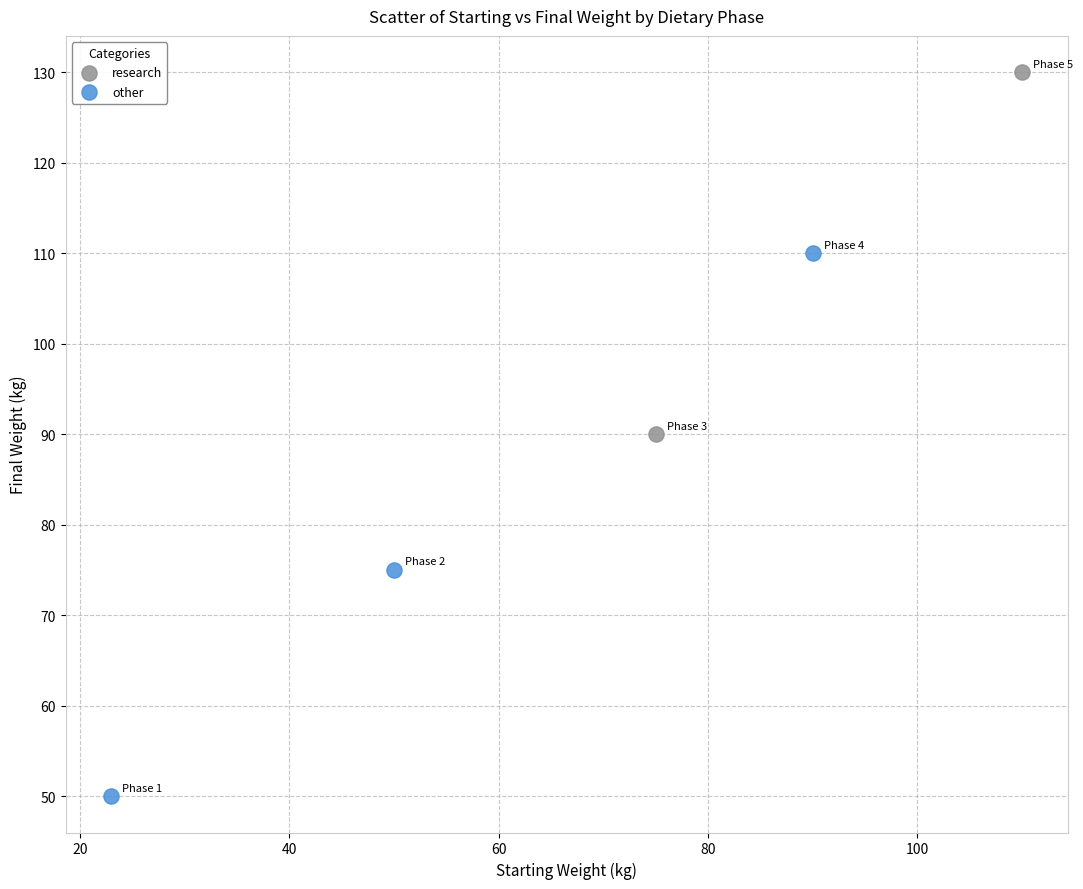

What are all the series names shown in the legend?

research, other